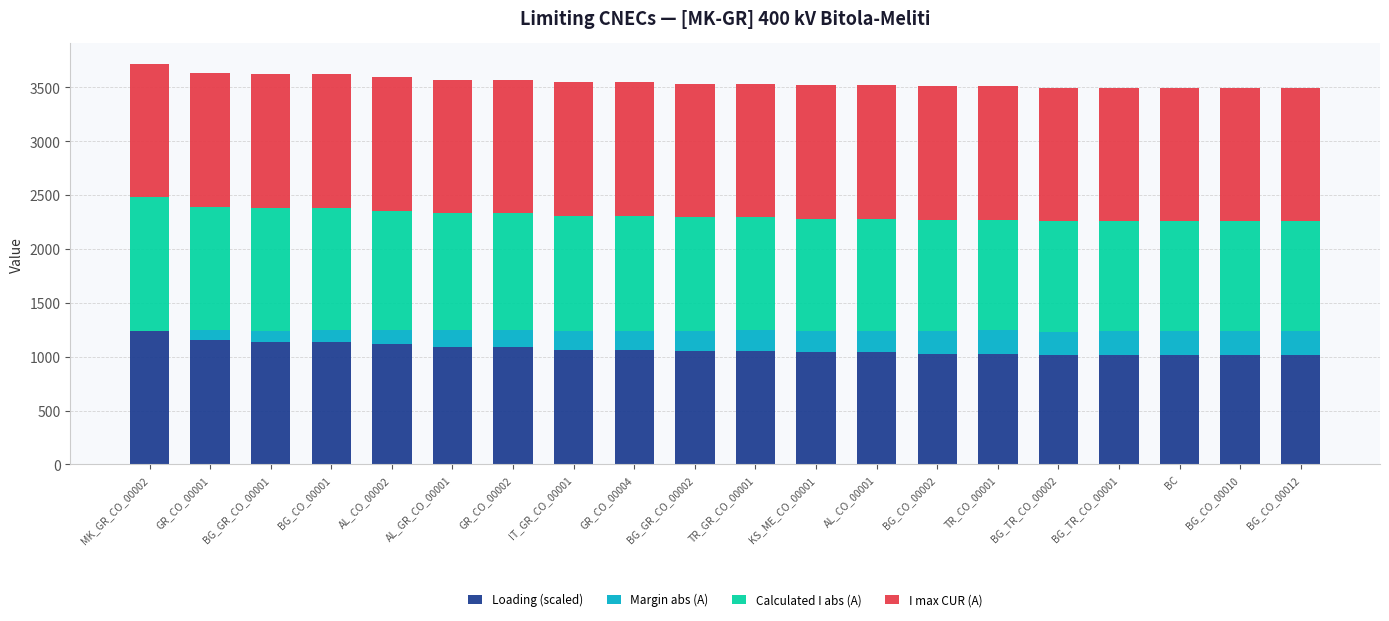

What is the maximum value for Loading (scaled)?

1240.0